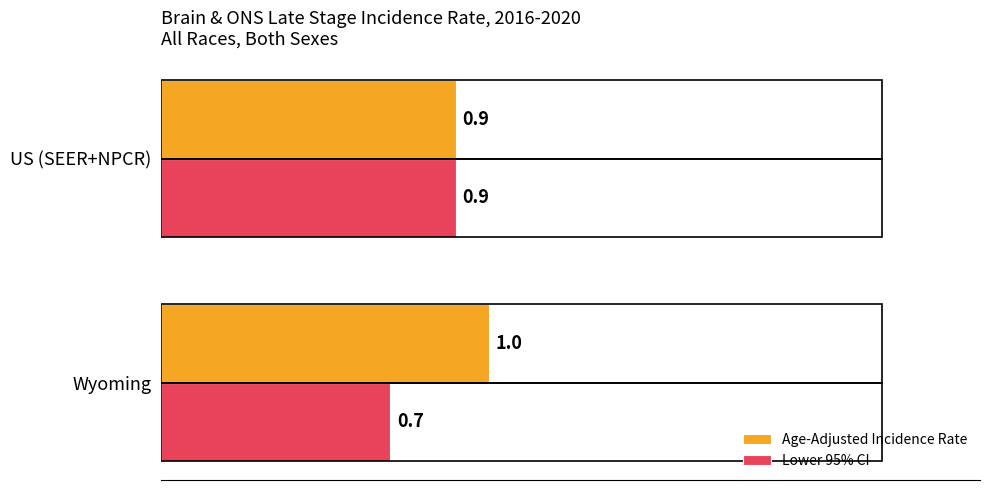

List the labels in order of Age-Adjusted Incidence Rate value, largest first.

Wyoming, US (SEER+NPCR)